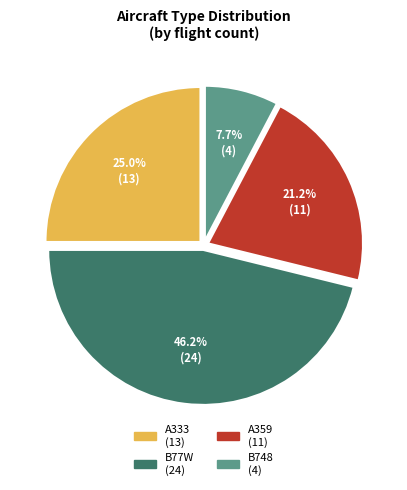

To the nearest percent, what percentage of the pie is A333?

25%